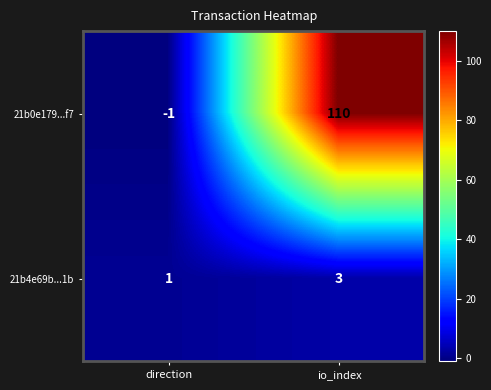

What is the difference between the 21b0e179...f7 values at direction and io_index?

111